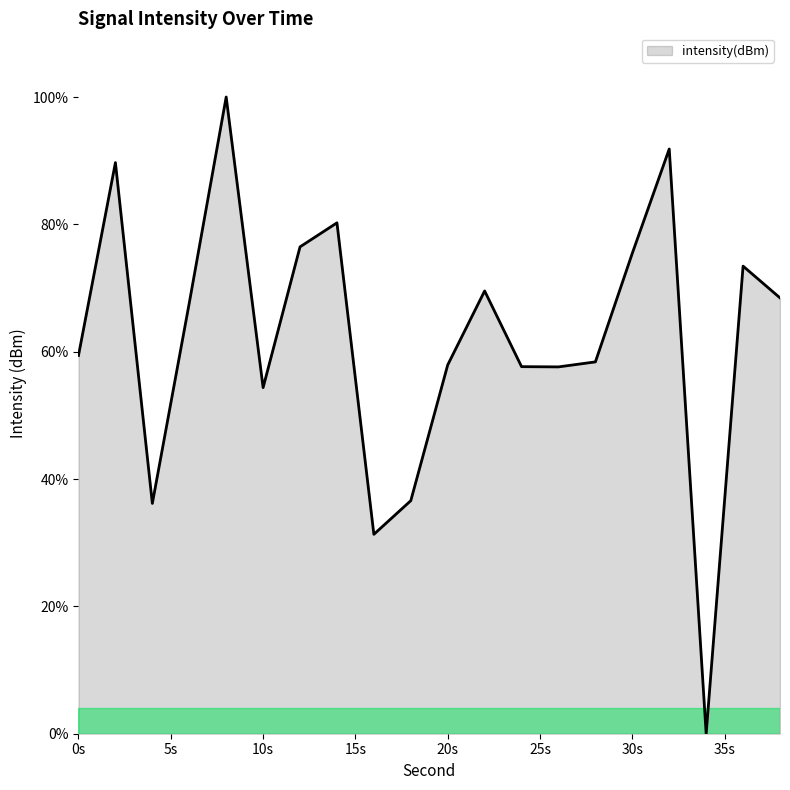

What is the average value?

62.1